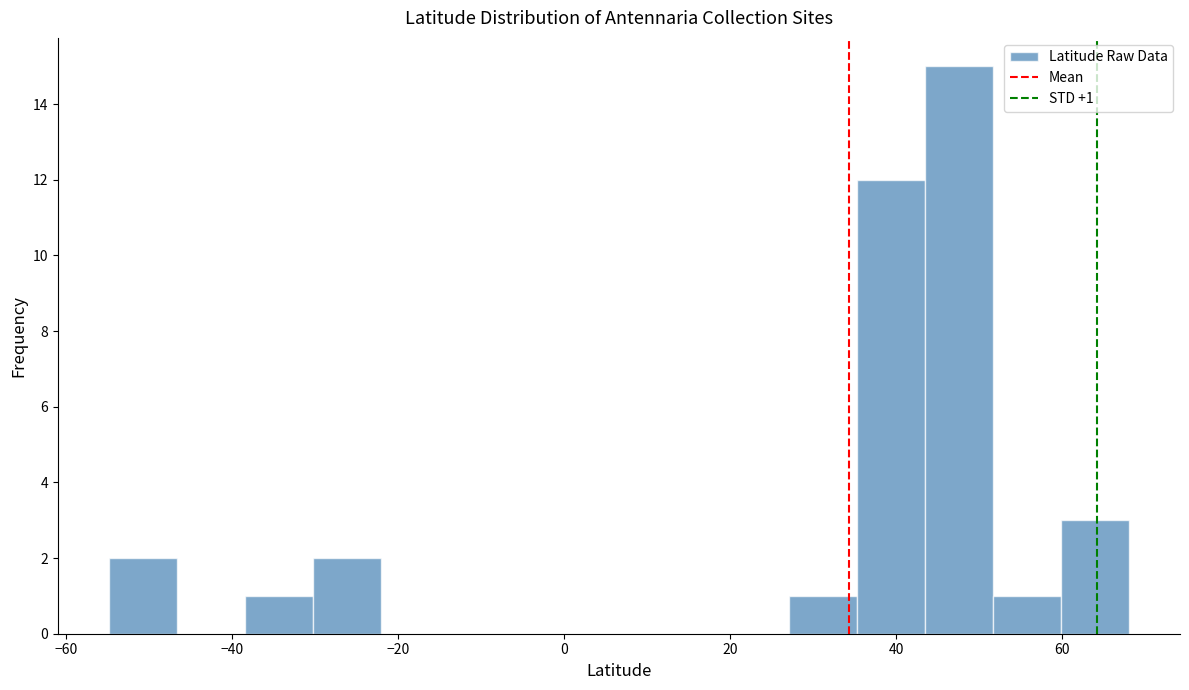

Which range on the x-axis has the tallest bar?

44 to 52